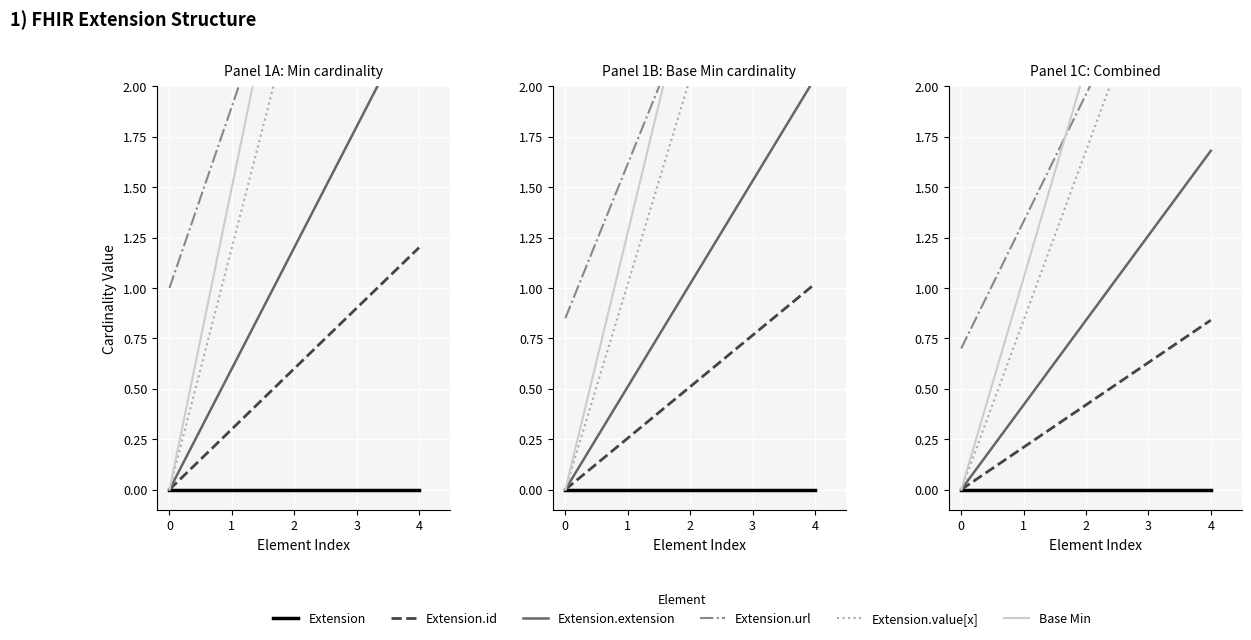

What is the difference between the maximum and second lowest values in the Base Min series?

3.1